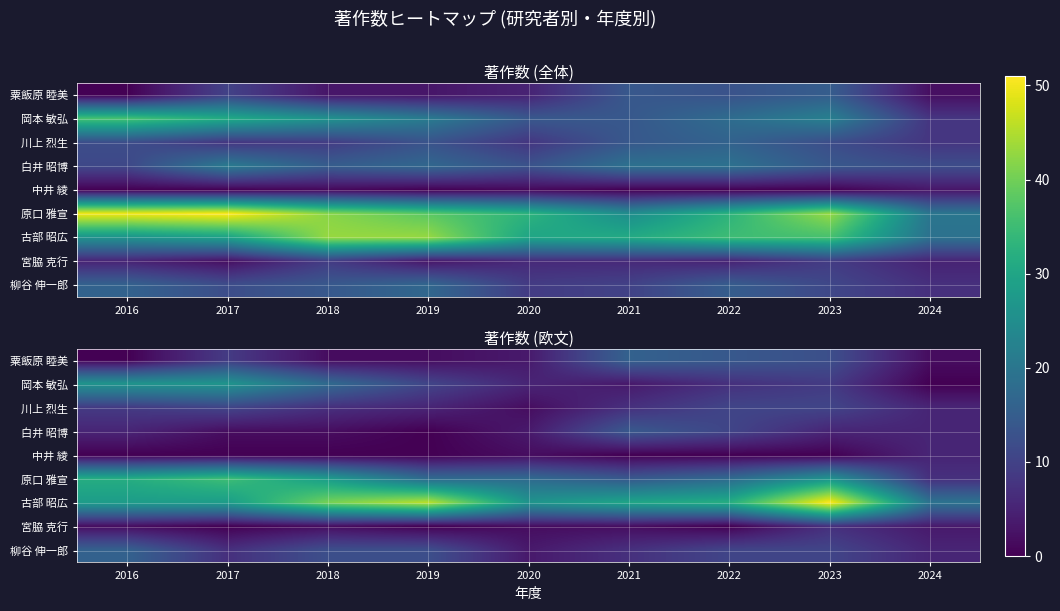

Count the number of categories in the chart.

9